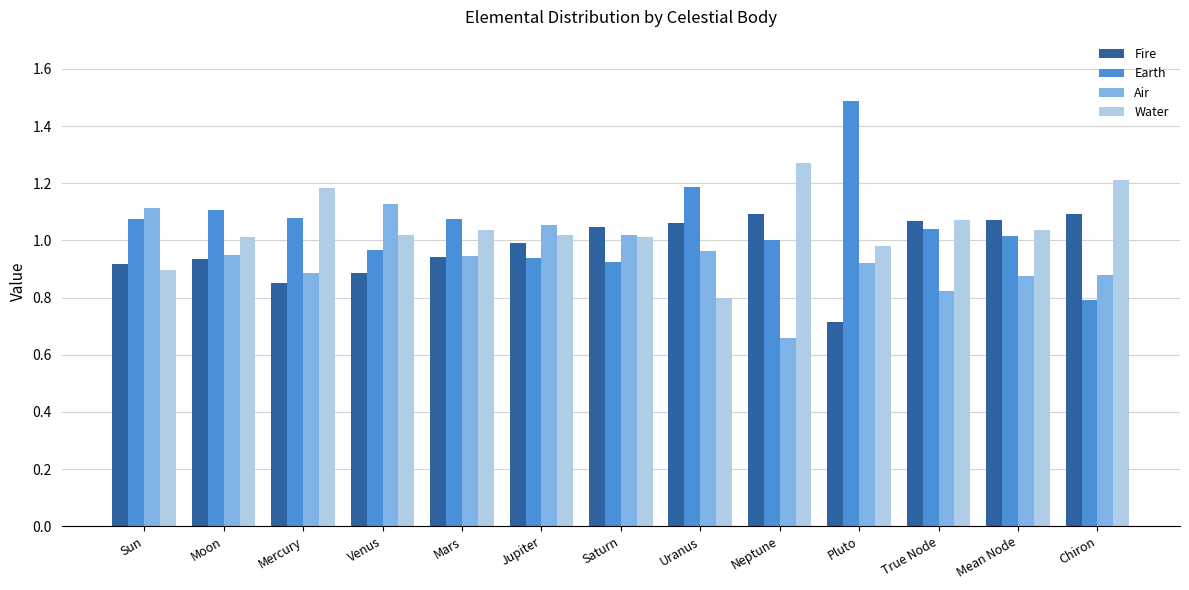

Which category has the highest value across all series?

Pluto